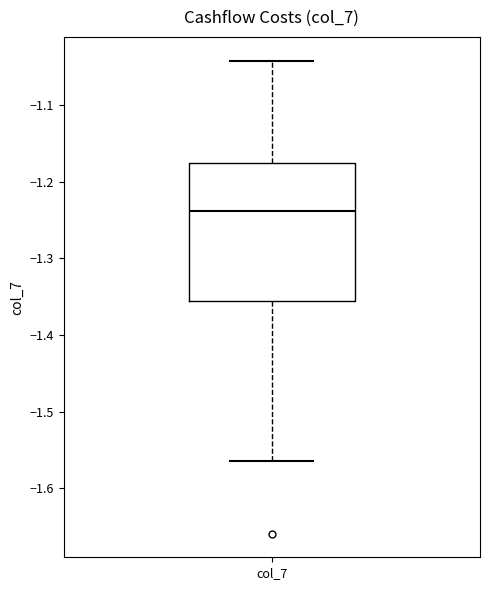

Where does the lower whisker of the box for col_7 end on the y-axis? The values are not printed on the chart, so give them approximately, as read against the axis.

-1.56